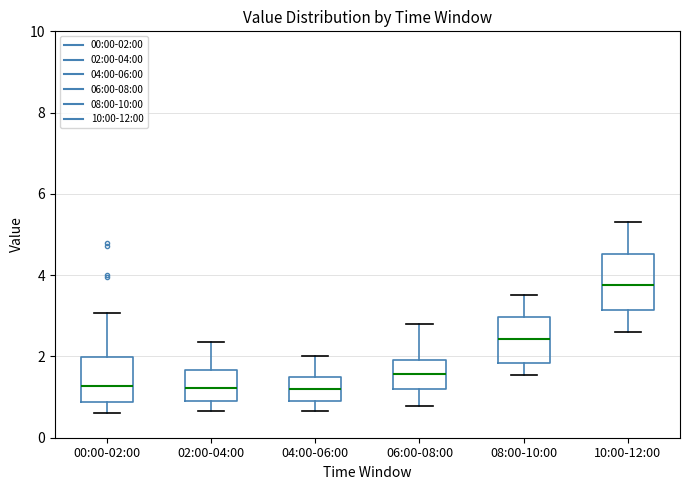

Reading left to right, read every box against the y-axis: the position of its median line, the range the box covers, and the ends of its whiskers. The values are not printed on the chart, so give them approximately, as read against the axis.

00:00-02:00: median 1.2, box 0.8 to 2.0, whiskers 0.6 to 3.0
02:00-04:00: median 1.2, box 0.8 to 1.6, whiskers 0.6 to 2.4
04:00-06:00: median 1.2, box 0.8 to 1.6, whiskers 0.6 to 2.0
06:00-08:00: median 1.6, box 1.2 to 2.0, whiskers 0.8 to 2.8
08:00-10:00: median 2.4, box 1.8 to 3.0, whiskers 1.6 to 3.6
10:00-12:00: median 3.8, box 3.2 to 4.6, whiskers 2.6 to 5.4